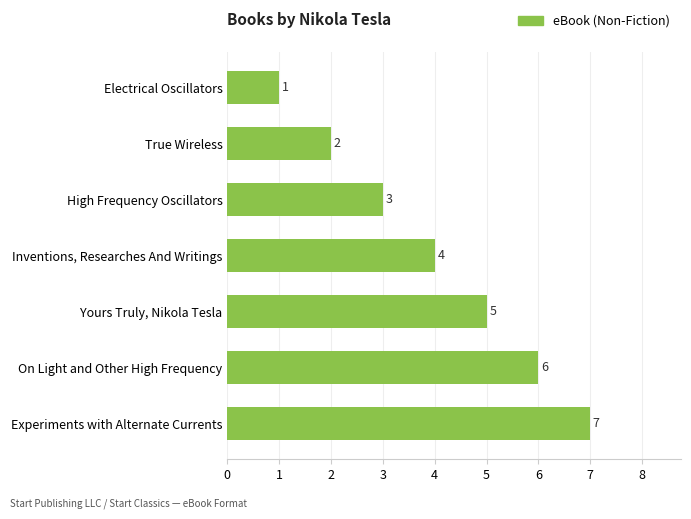

List the labels in order of value, smallest first.

Electrical Oscillators, True Wireless, High Frequency Oscillators, Inventions, Researches And Writings, Yours Truly, Nikola Tesla, On Light and Other High Frequency, Experiments with Alternate Currents